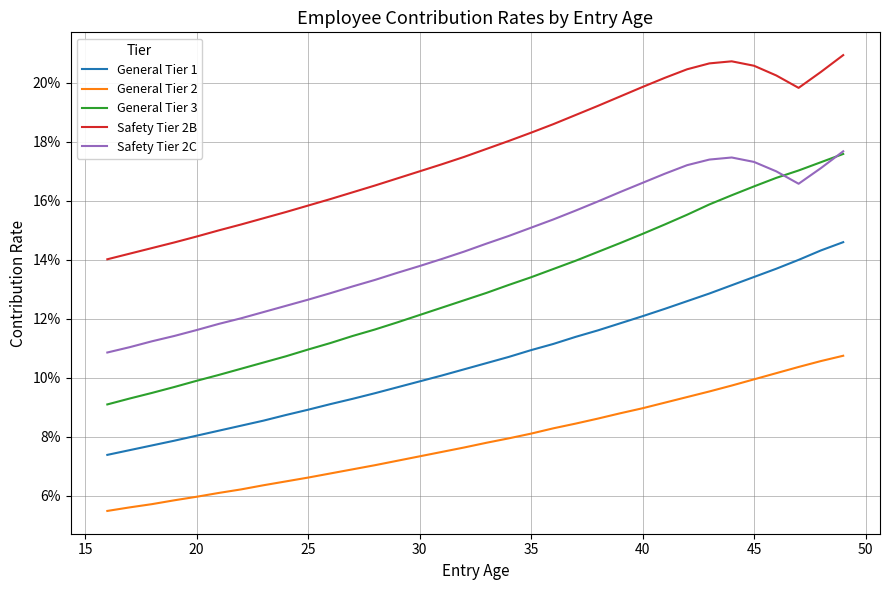

What are all the series names shown in the legend?

General Tier 1, General Tier 2, General Tier 3, Safety Tier 2B, Safety Tier 2C